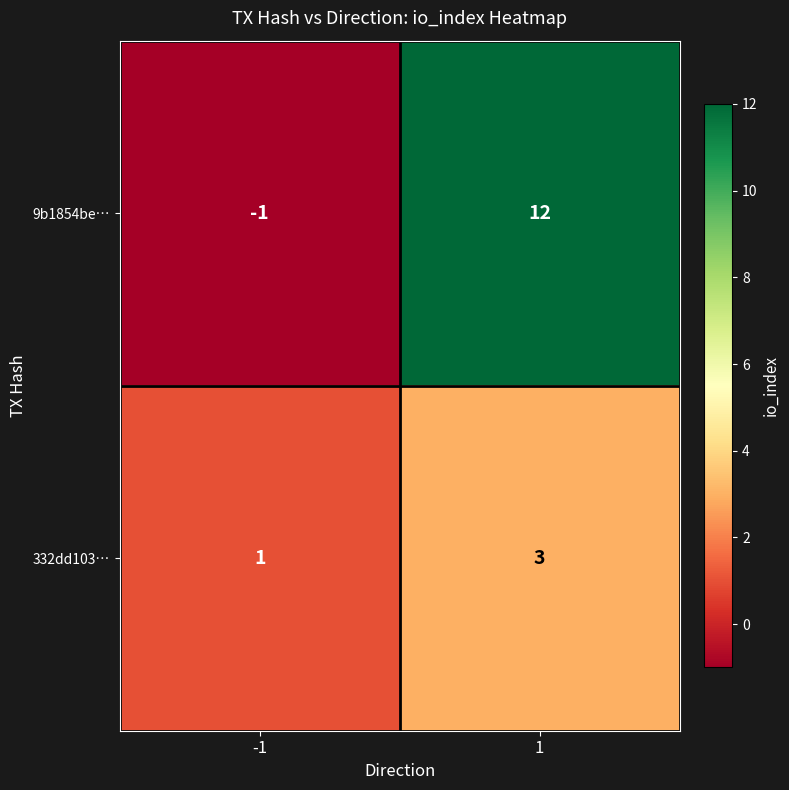

At how many categories does at least one series exceed 5?

1